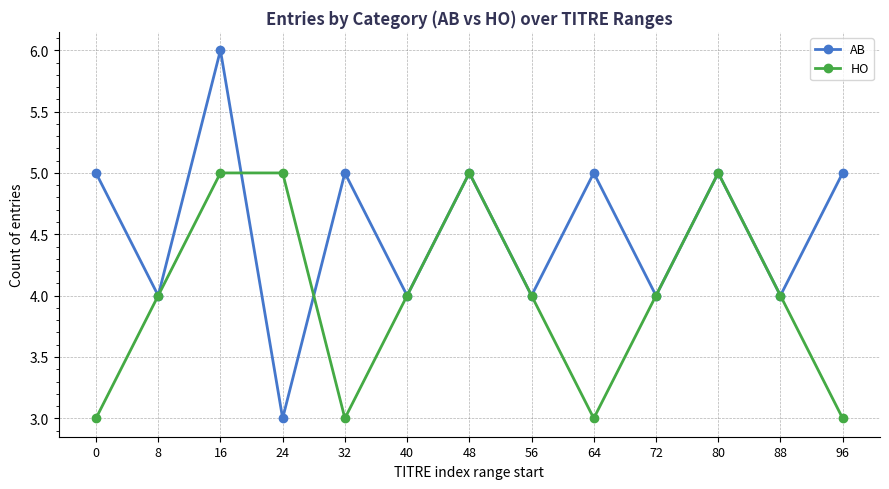

What is the average value of the AB series?

5